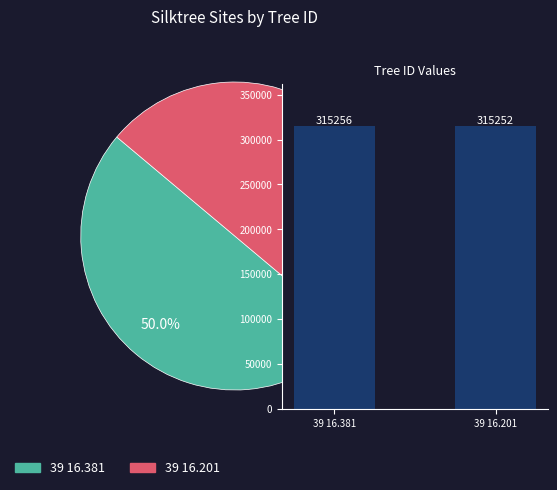

To the nearest percent, what portion does 39 16.201 represent?

50%